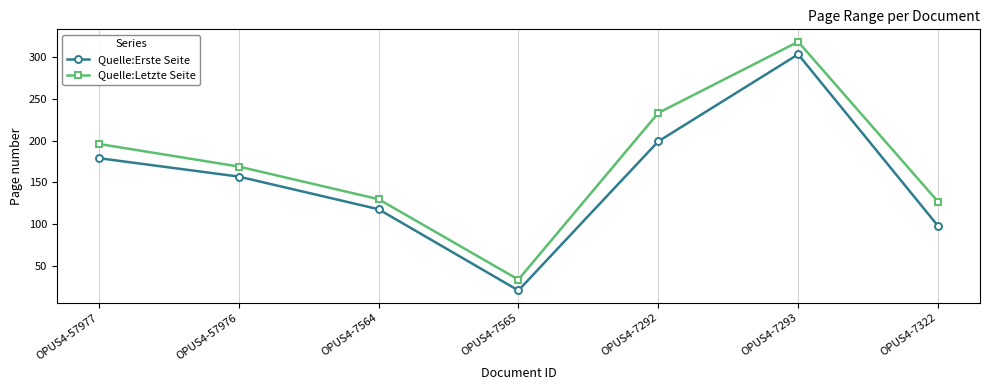

What is the difference between the maximum and minimum values in the Quelle:Letzte Seite series?

284